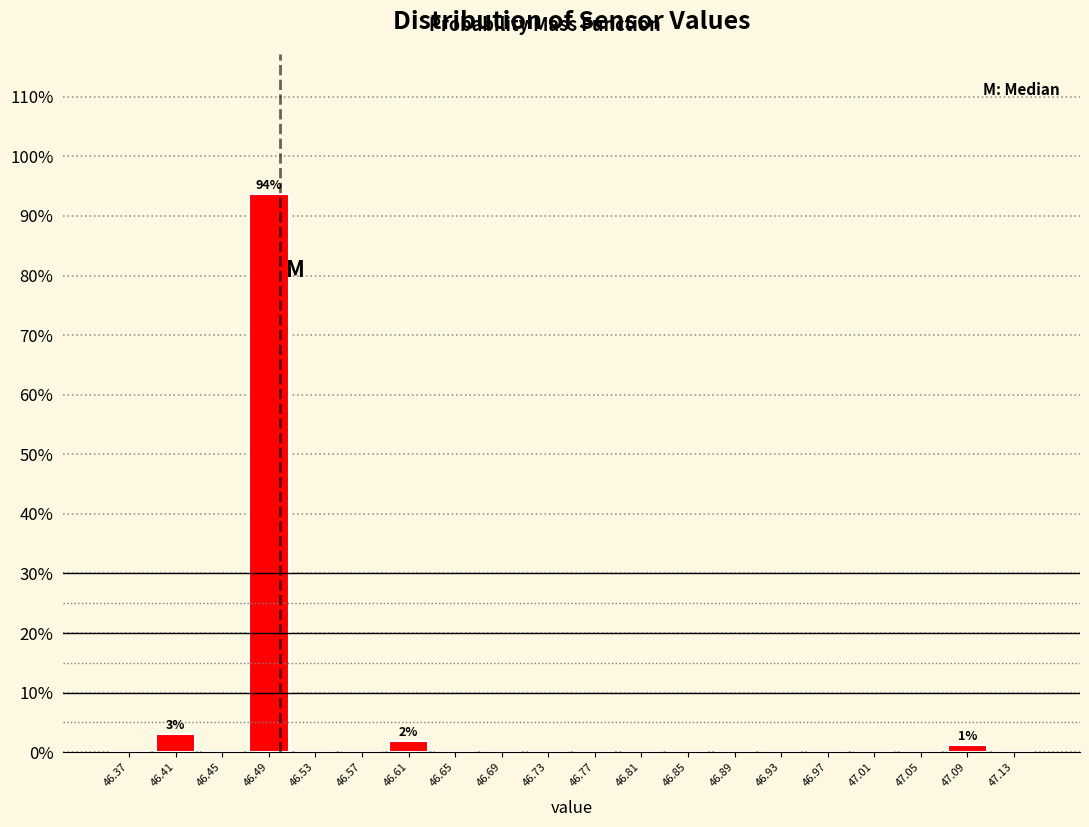

Which range on the x-axis has the tallest bar?

46.47 to 46.51